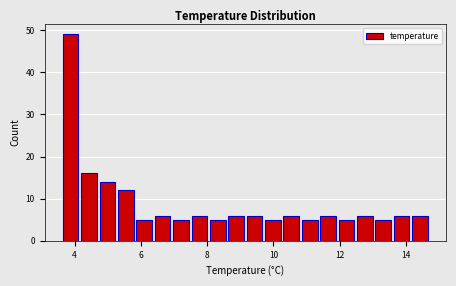

Around what value on the x-axis is the tallest bar? Give the approximate position of its centre, as read against the axis.

3.8